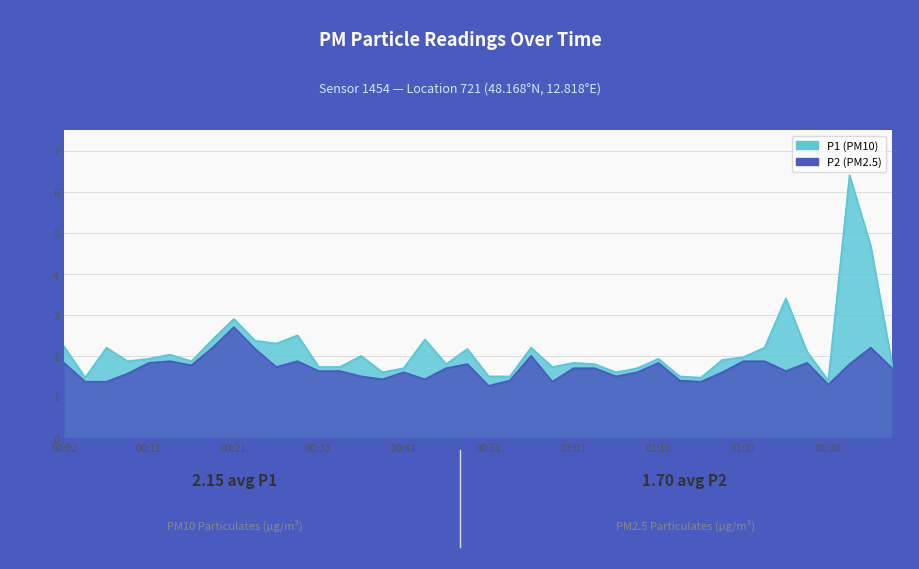

The P2 series shows 1.4 at 00:43. True or false?

True